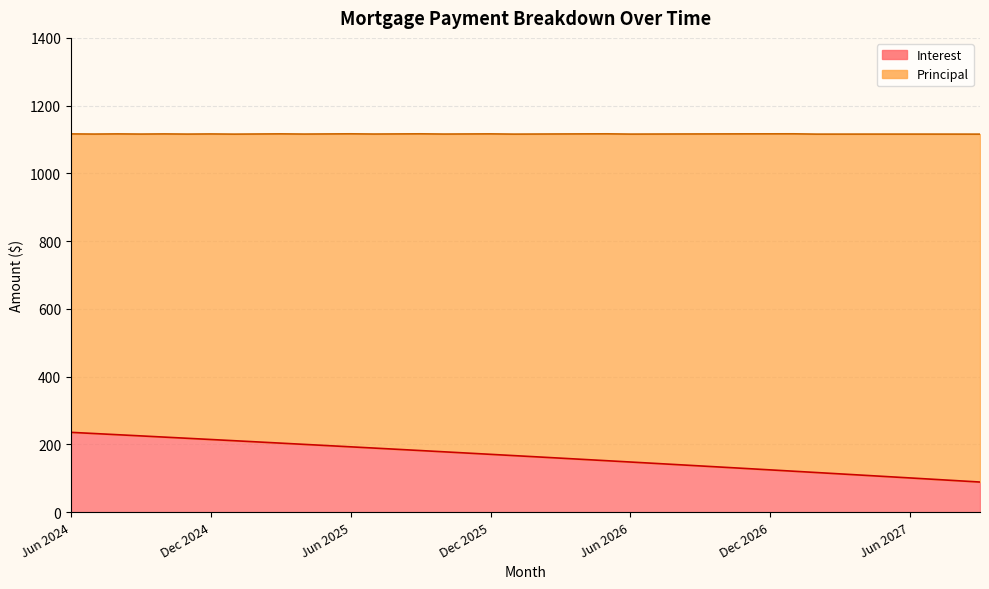

What is the ratio of the value at Feb 2027 to the value at Jun 2025?

0.6